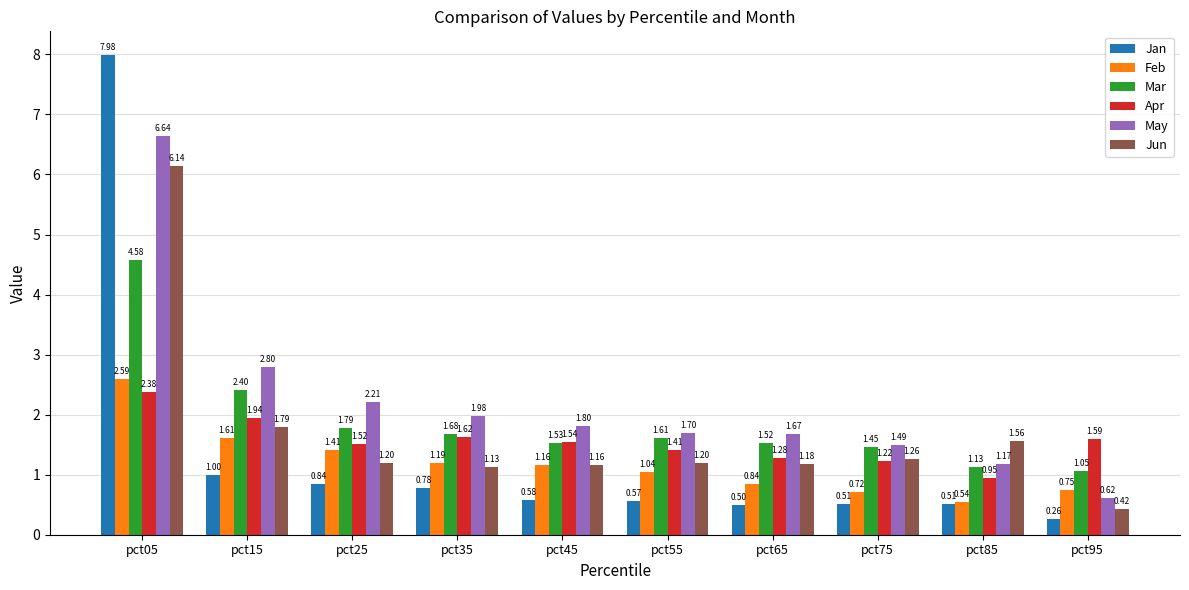

What is the difference between the highest and lowest values at pct15?

1.8